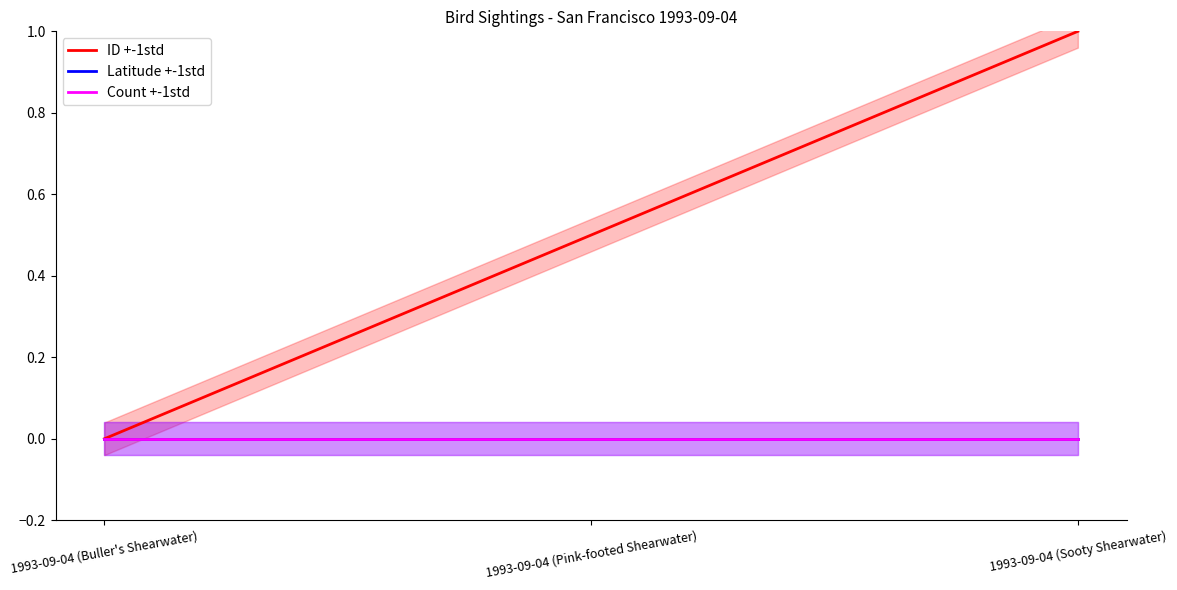

Which series has the largest range (max minus min)?

ID +-1std